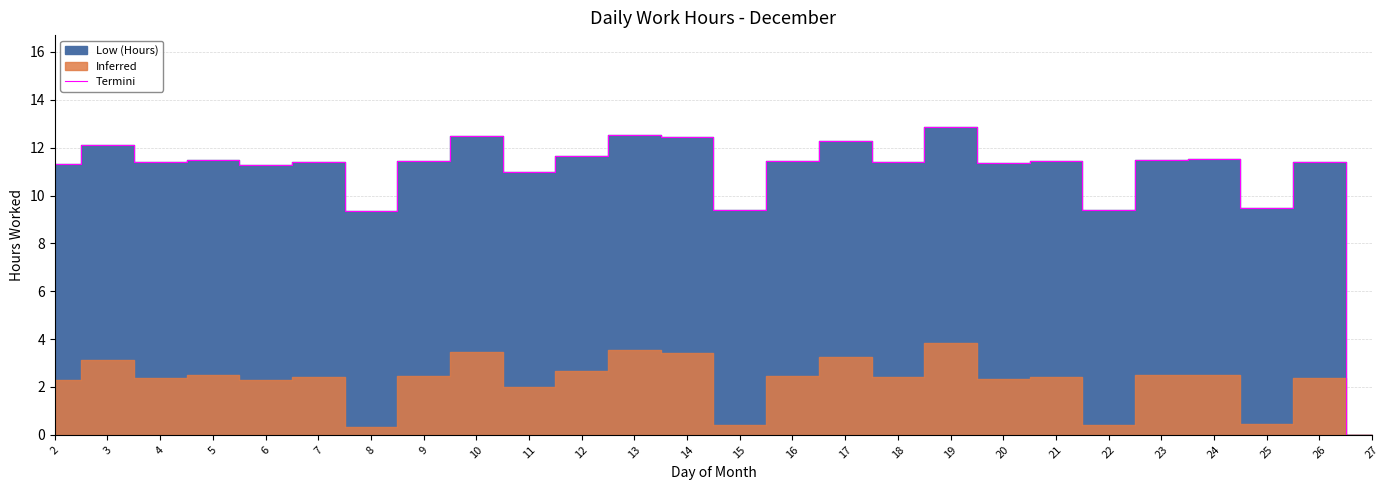

Reading right to left, extract all data points from this chart.

27=0.0	26=11.4	25=9.5	24=11.5	23=11.5	22=9.4	21=11.4	20=11.3	19=12.8	18=11.4	17=12.3	16=11.5	15=9.4	14=12.4	13=12.5	12=11.7	11=11.0	10=12.5	9=11.4	8=9.3	7=11.4	6=11.3	5=11.5	4=11.4	3=12.1	2=11.3